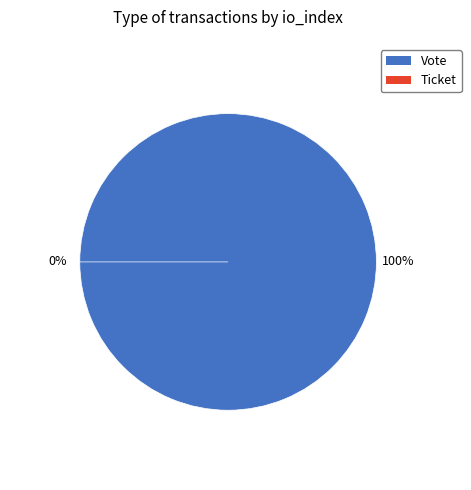

Is the sum of Ticket and Vote greater than half?

Yes